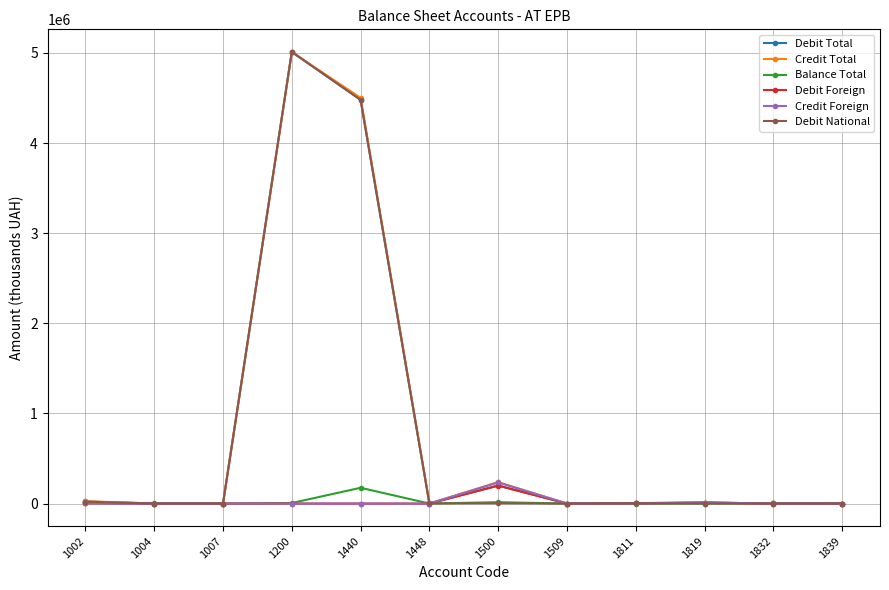

The value of Credit Foreign at 1440 is 0.0. True or false?

True